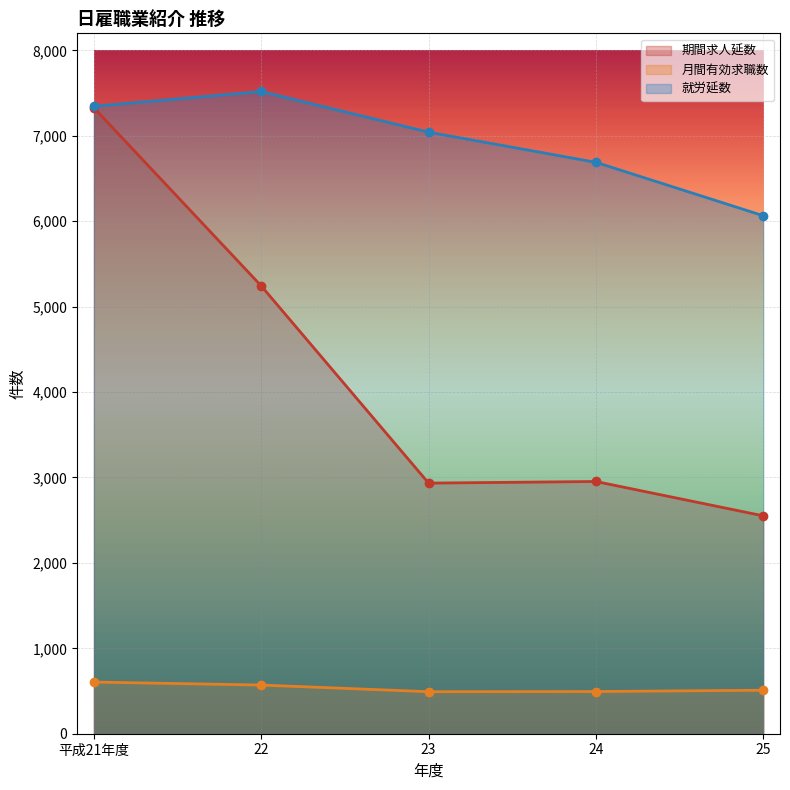

Reading left to right, extract all data points from this chart.

期間求人延数: 7328	5243	2934	2953	2551
月間有効求職数: 605	570	492	494	509
就労延数: 7346	7519	7043	6690	6065